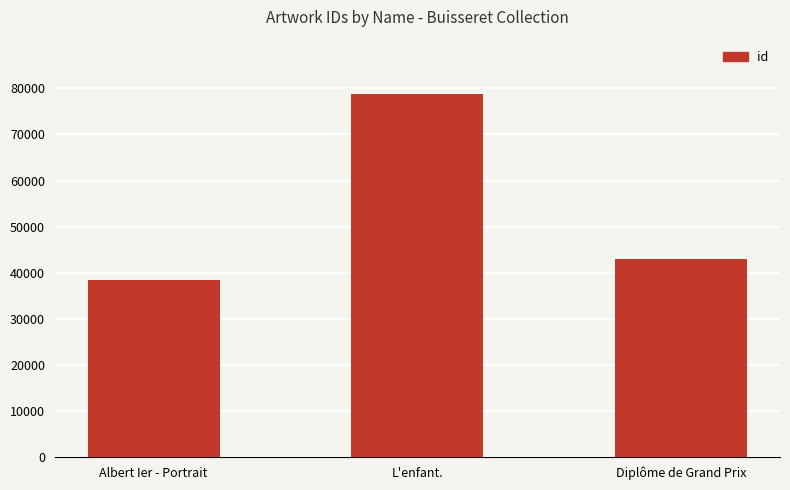

At which category does the chart reach its minimum across all series?

Albert Ier - Portrait